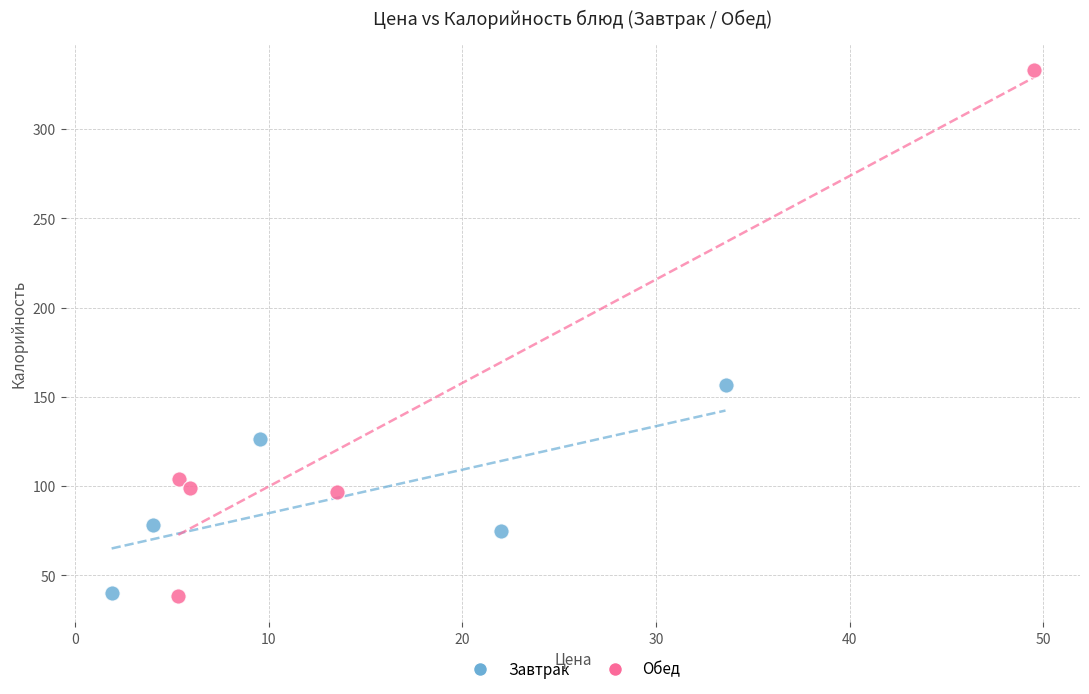

Which series has the largest Y range (max minus min)?

Обед